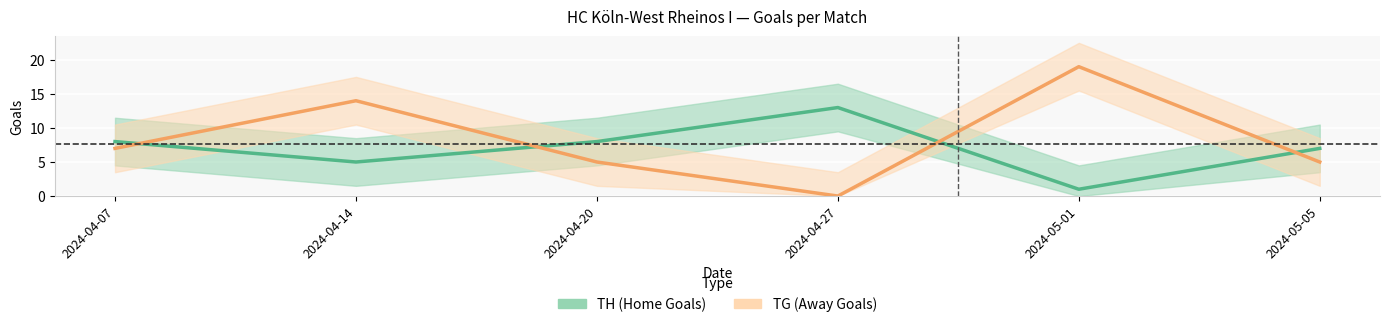

True or false: TG has a value of 25 at 2024-04-14.

False